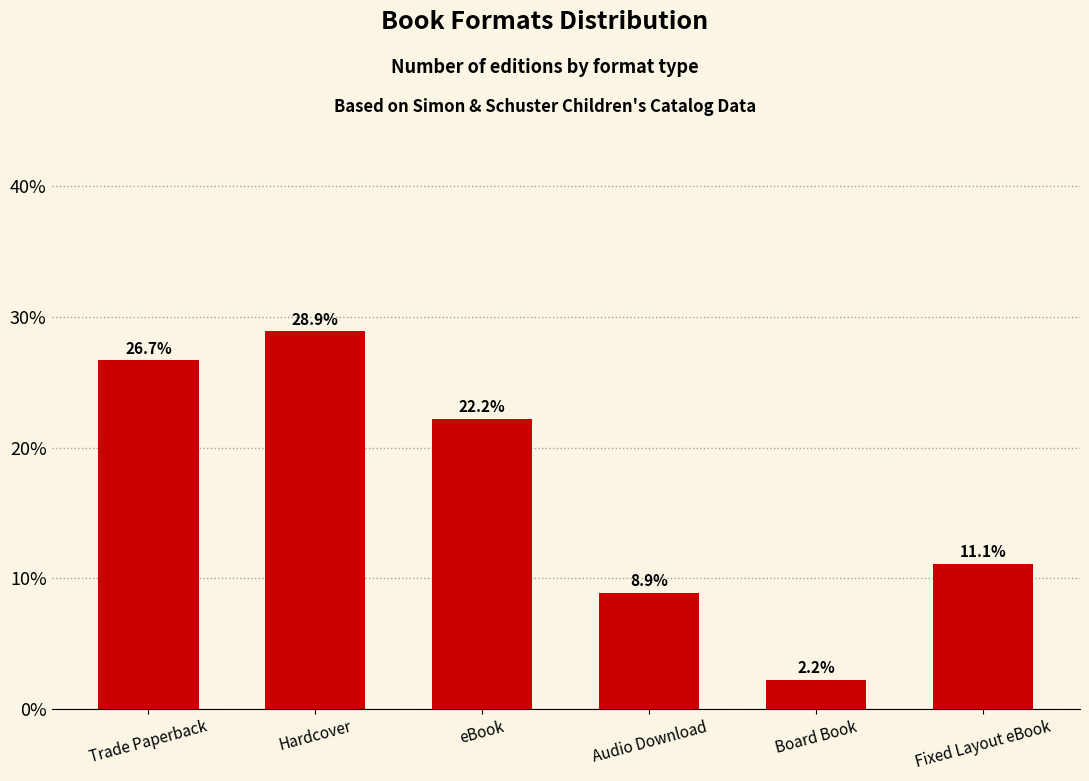

Between Board Book and Hardcover, which is larger?

Hardcover